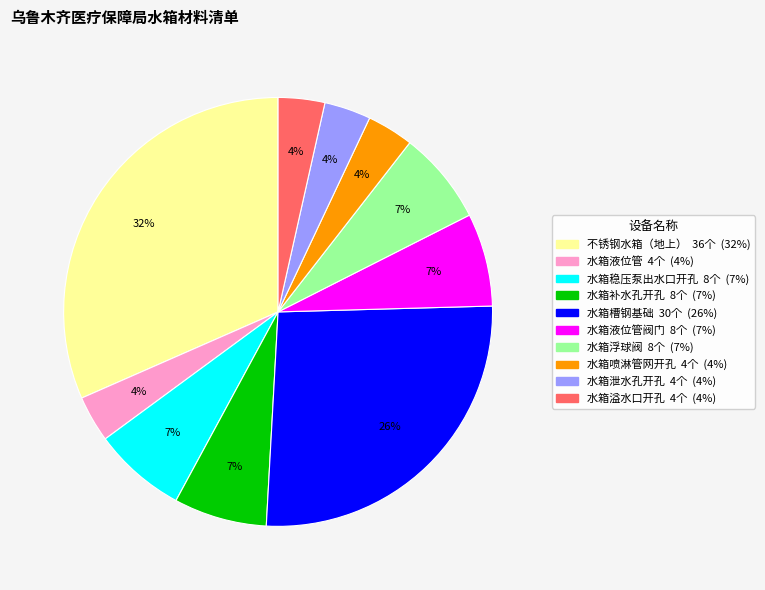

Is there any slice that represents more than half of the pie?

No